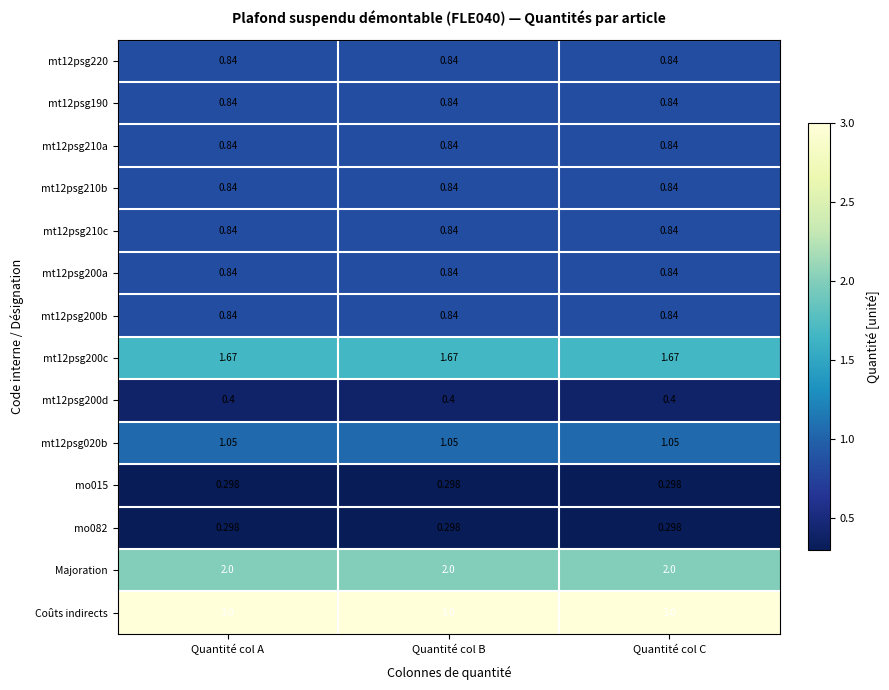

Which series has the largest total across all categories?

Coûts indirects